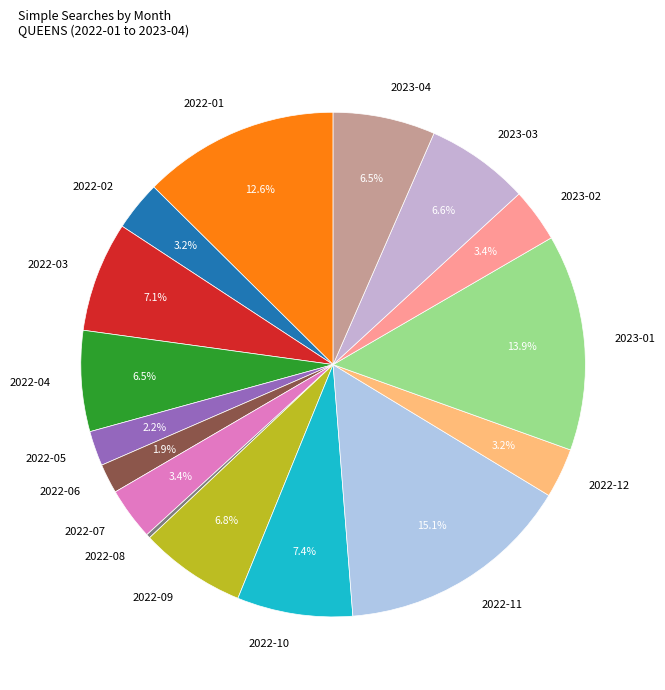

The 2022-02 slice represents 3% of the pie. True or false?

True